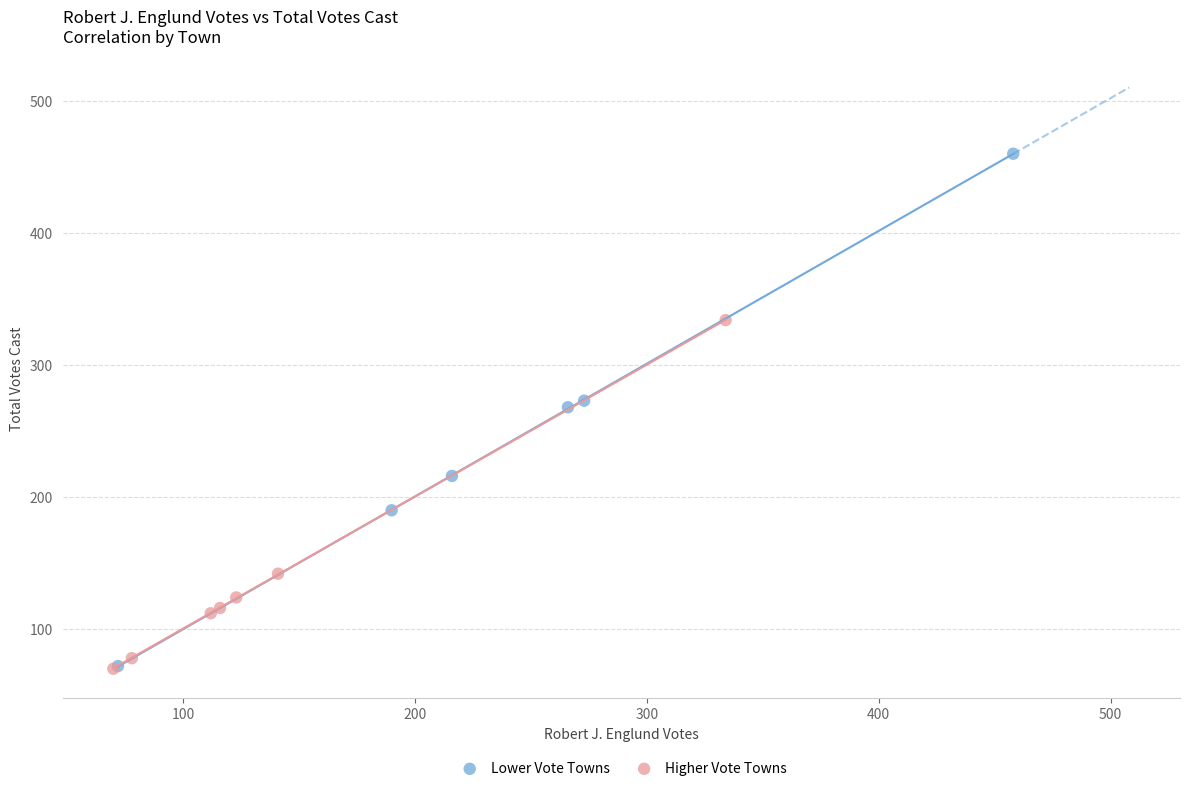

Which series has the widest spread of Y values?

Lower Vote Towns